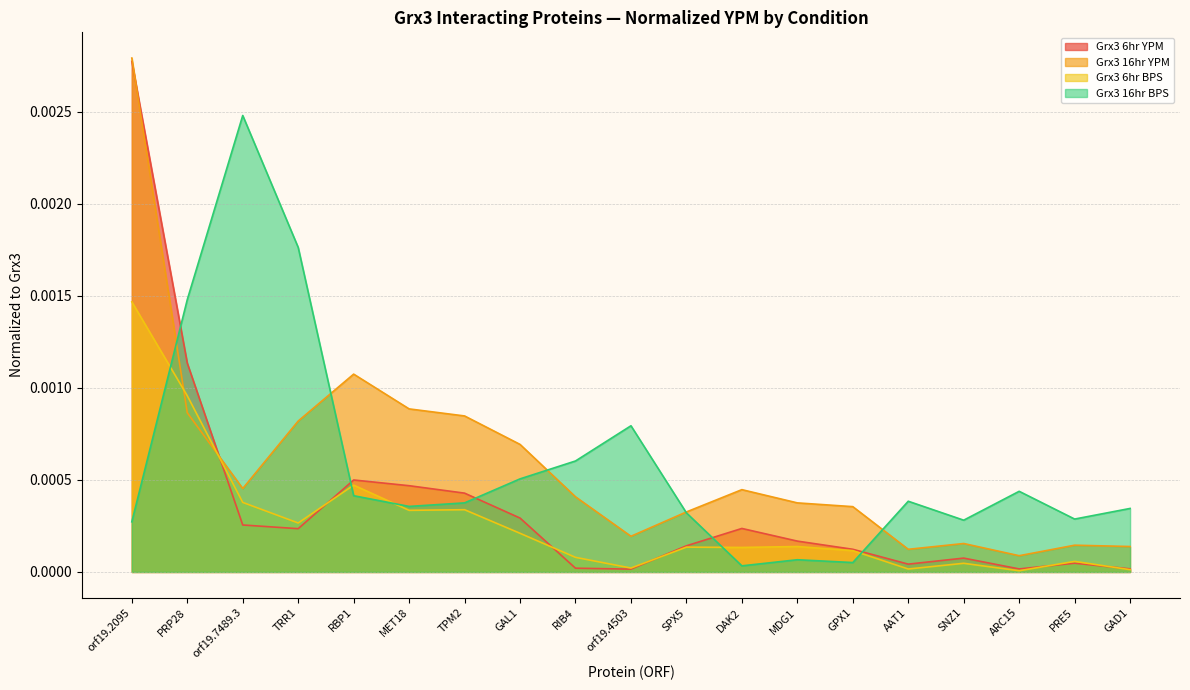

How many series are shown in this chart?

4